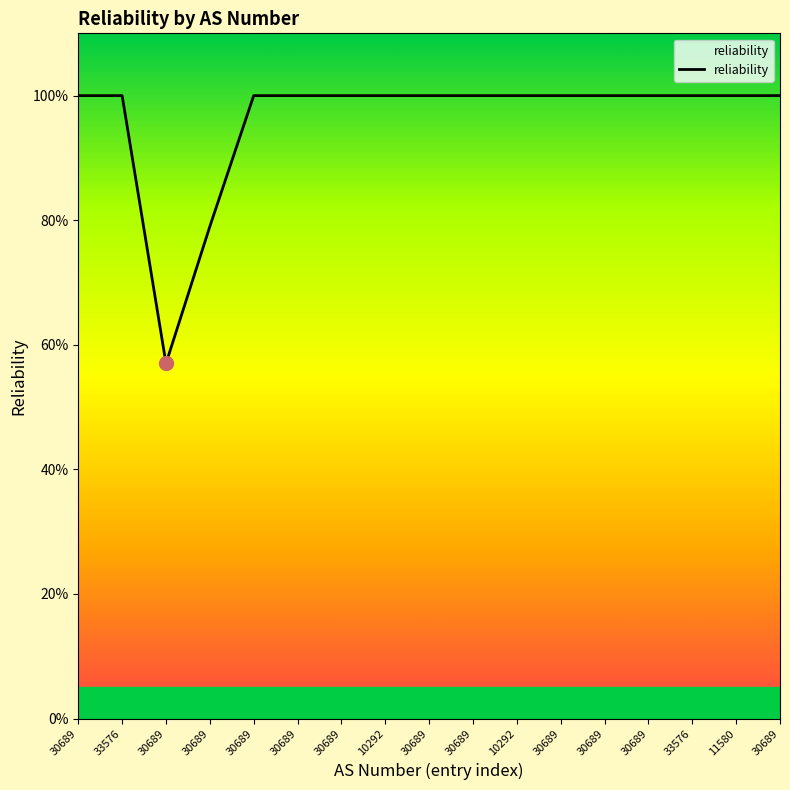

What is the value of the 12th point from the left?

1.0